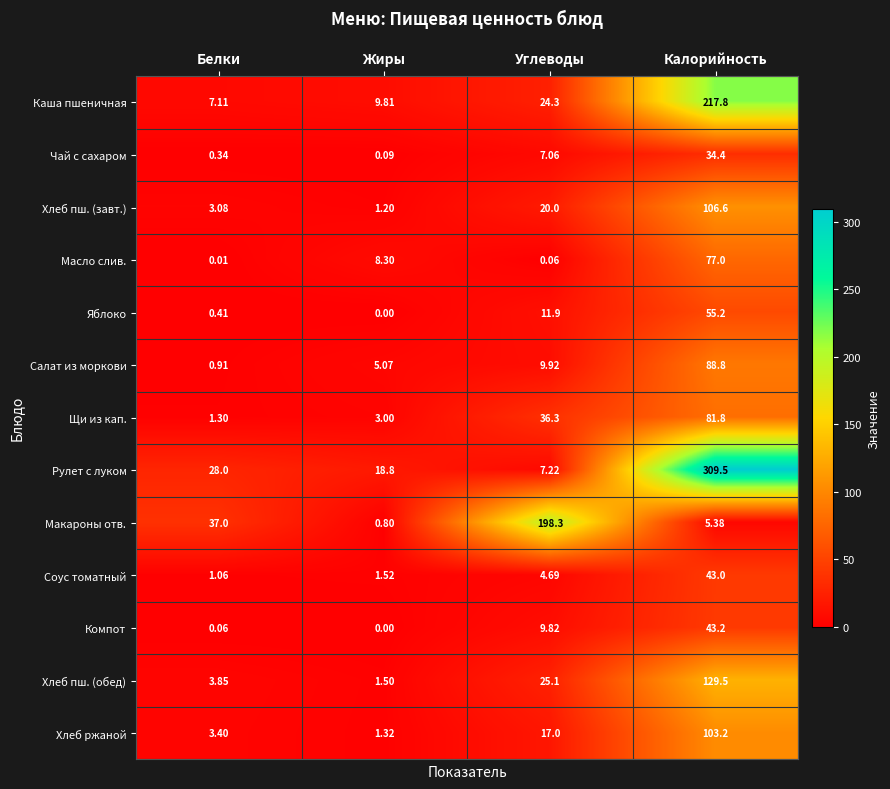

At which category is the sum across all series the highest?

Калорийность